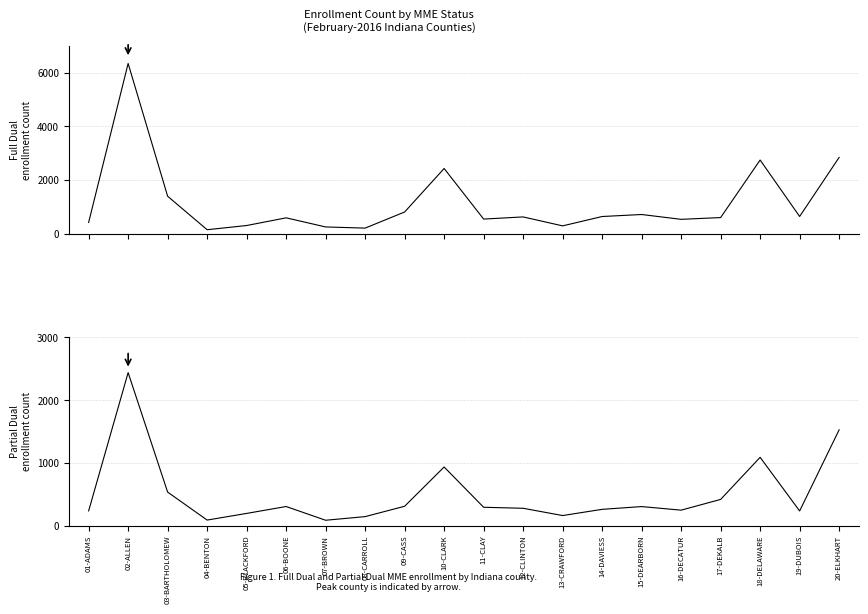

Which series changed the most between 10-CLARK and 14-DAVIESS?

Full Dual